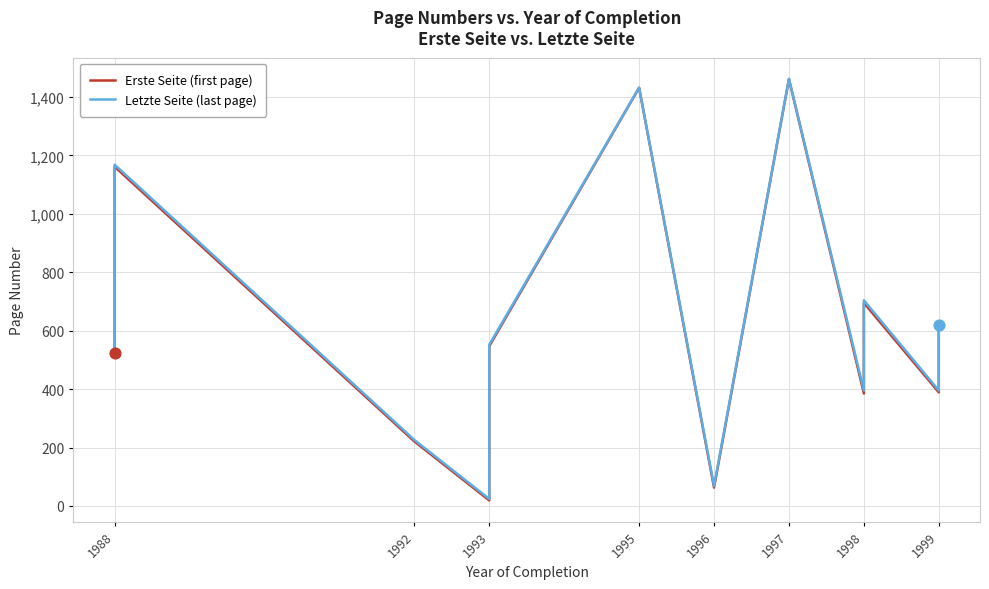

Which series contains the lowest Y value?

Erste Seite (first page)